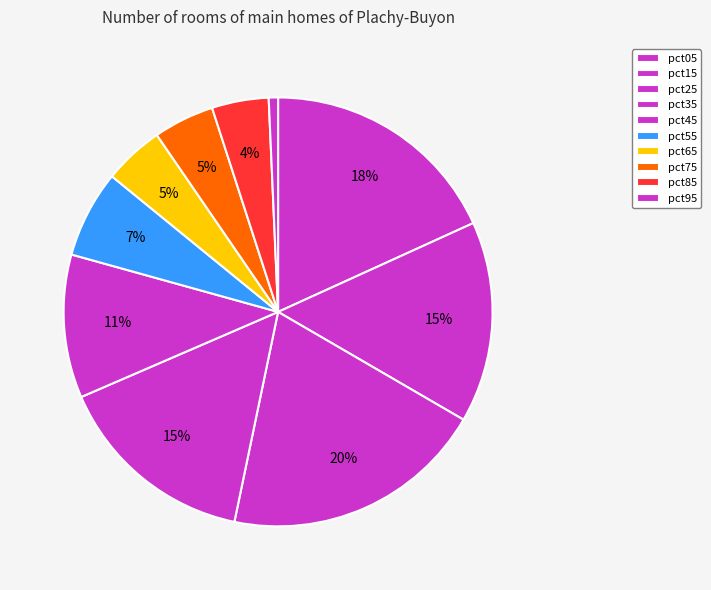

What percentage is NOT represented by pct15?

84.8%